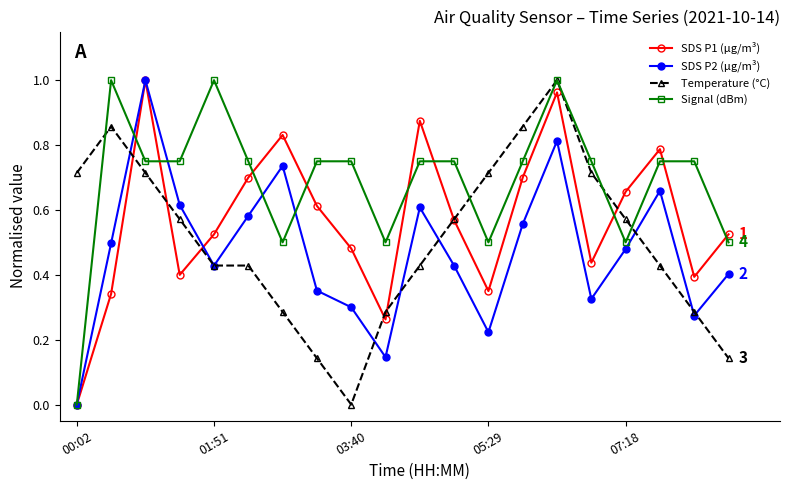

After their last crossing, which series has the higher values: SDS P2 (μg/m³) or Temperature (°C)?

SDS P2 (μg/m³)